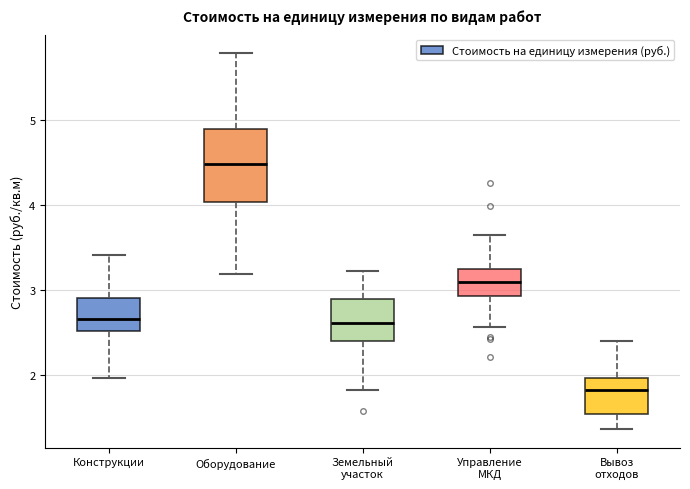

Comparing the boxes themselves (not the whiskers), which one is the tallest?

Оборудование